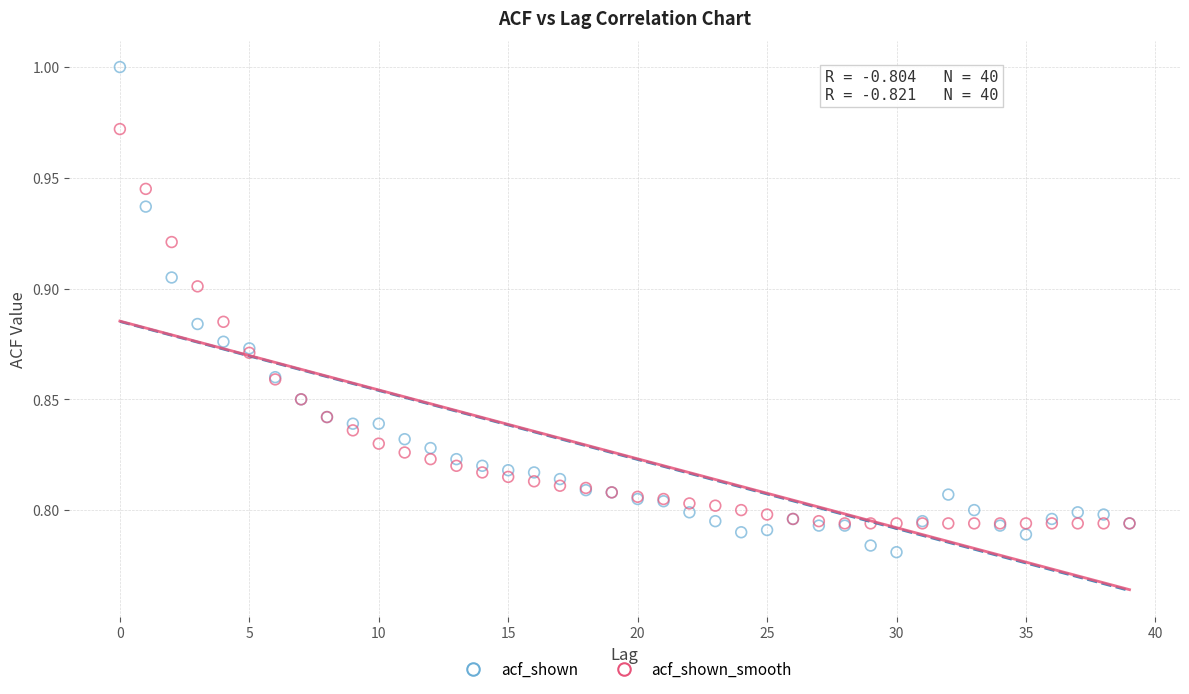

Which series contains the highest Y value?

acf_shown